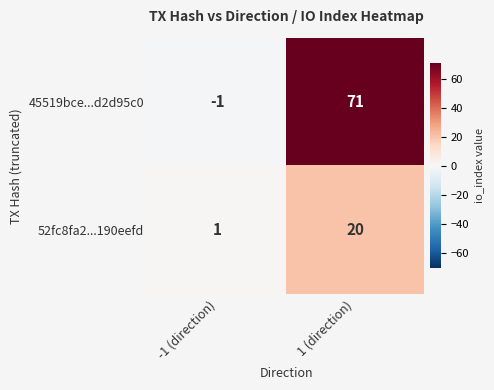

Rank the categories by 45519bce...d2d95c0 value from highest to lowest.

1 (direction), -1 (direction)